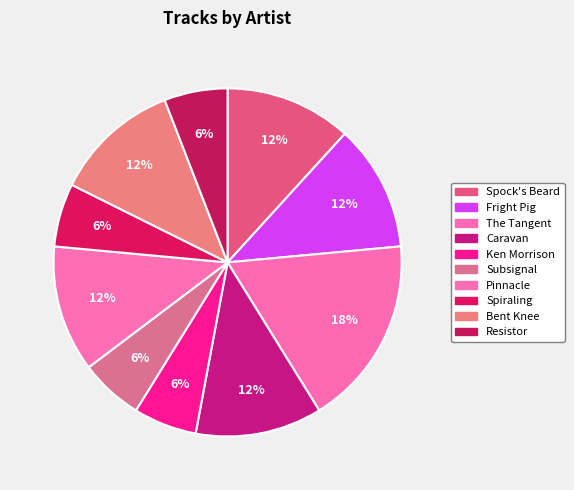

What is the total percentage of Resistor and Caravan?

17.6%